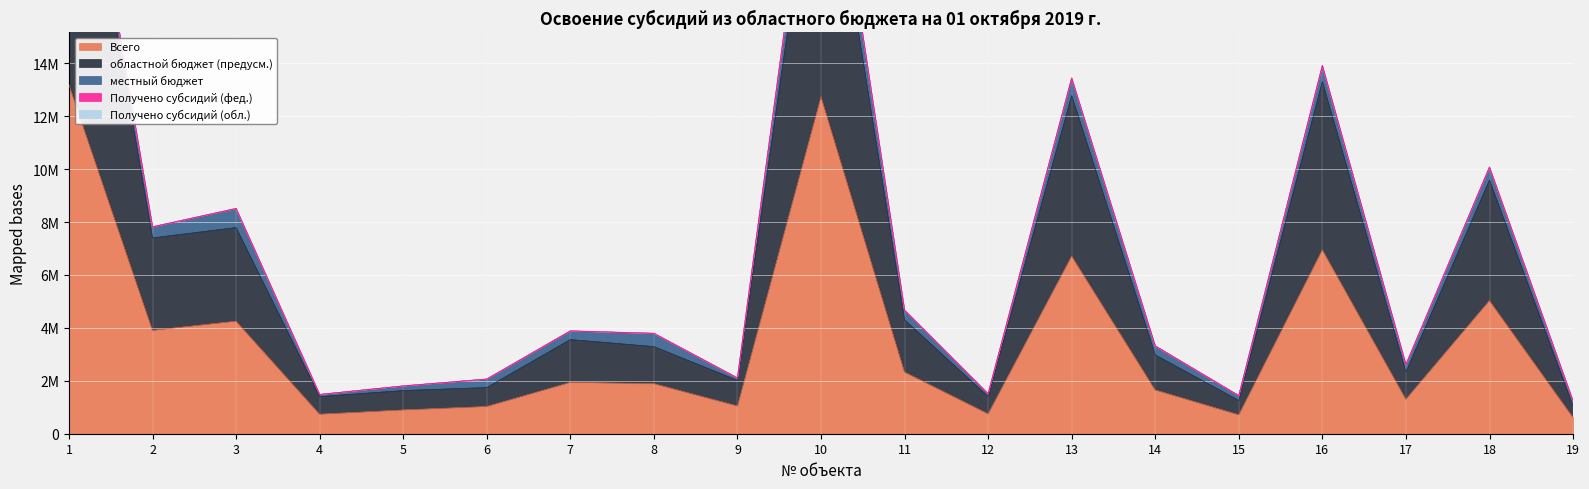

True or false: Получено субсидий (обл.) and местный бюджет intersect in this chart.

False